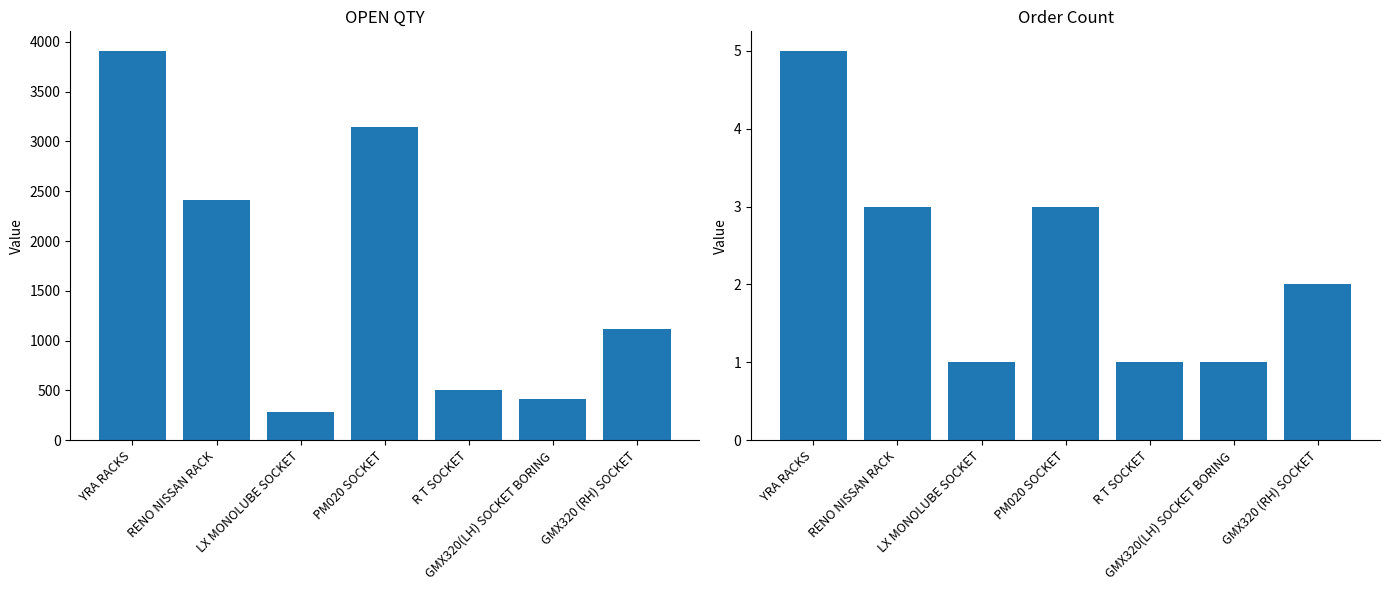

What is the value of the OPEN QTY bar at the 5th from the left?

500